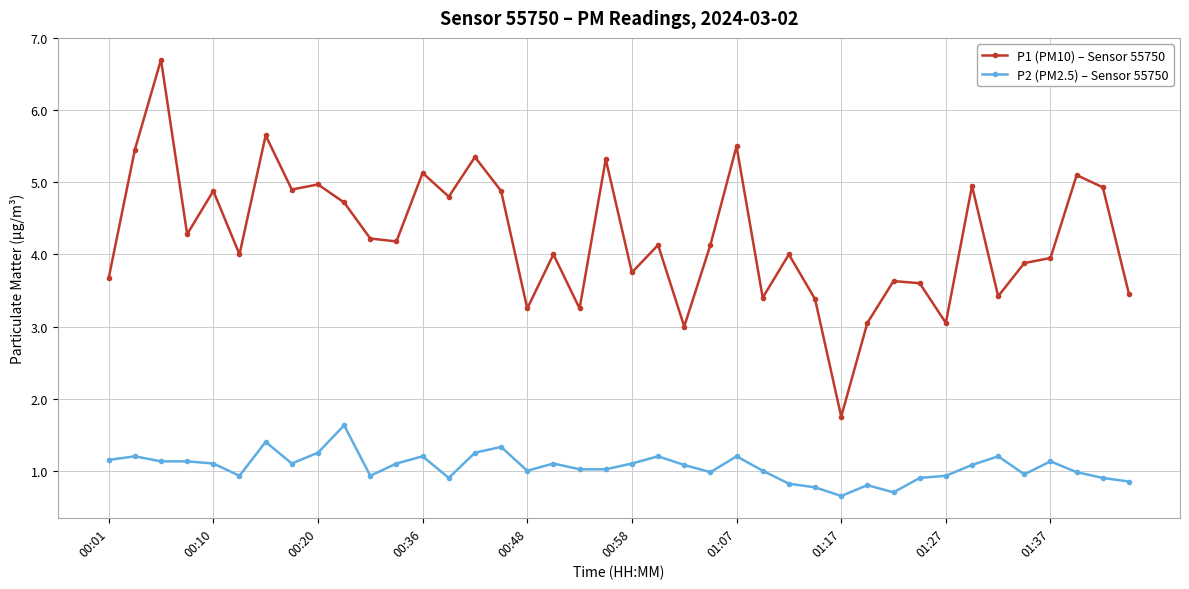

What is the sum of all P2 (PM2.5) – Sensor 55750 values?

42.1